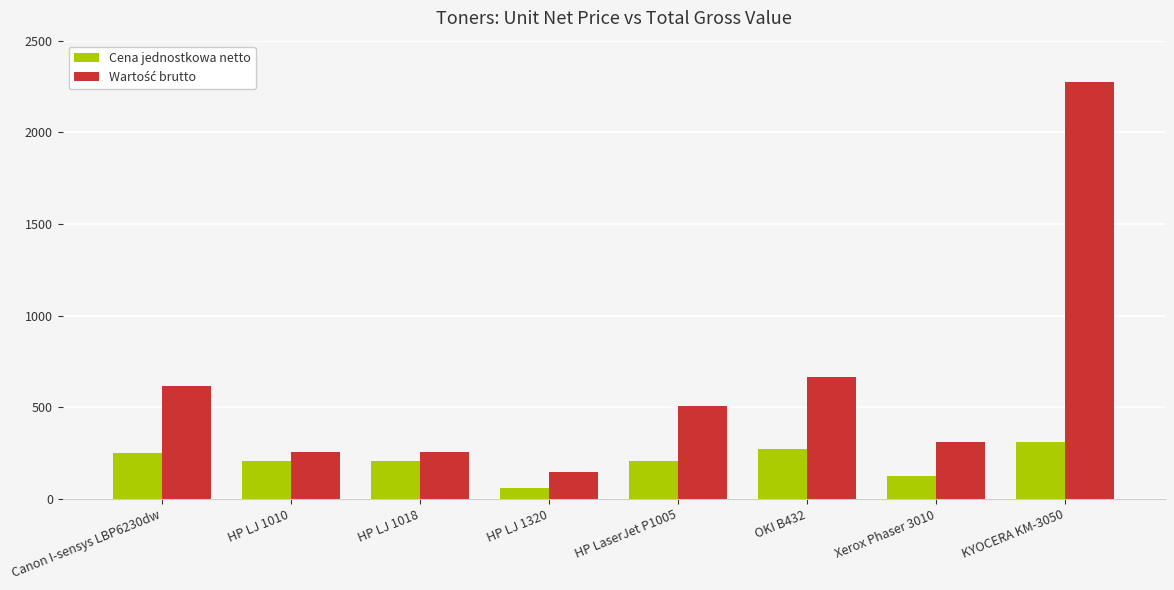

What is the spread (max minus min) of values at HP LJ 1010?

47.4